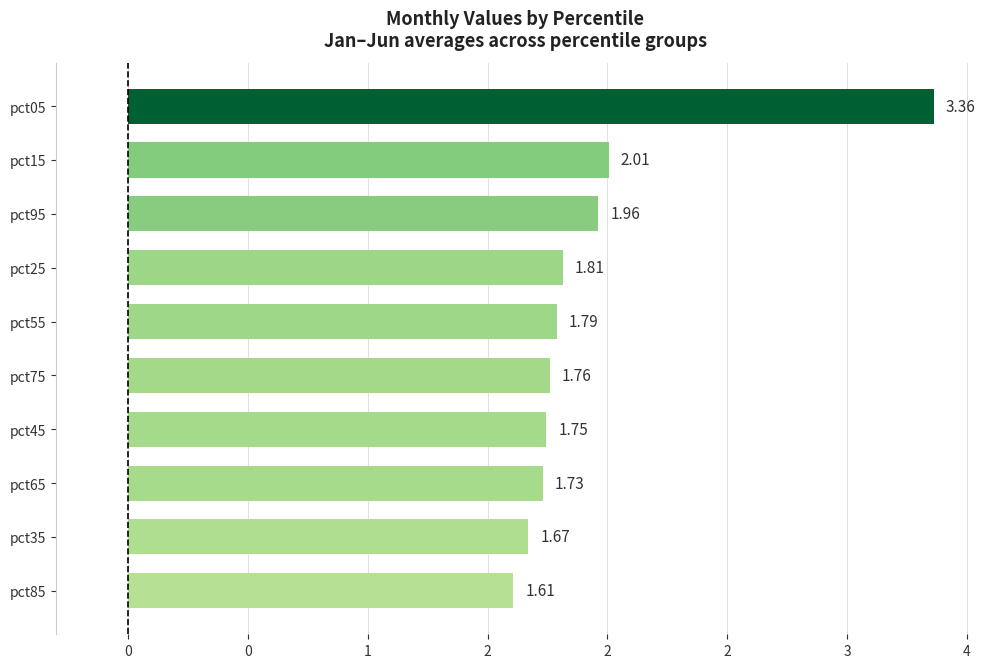

Does the chart contain any negative values?

No